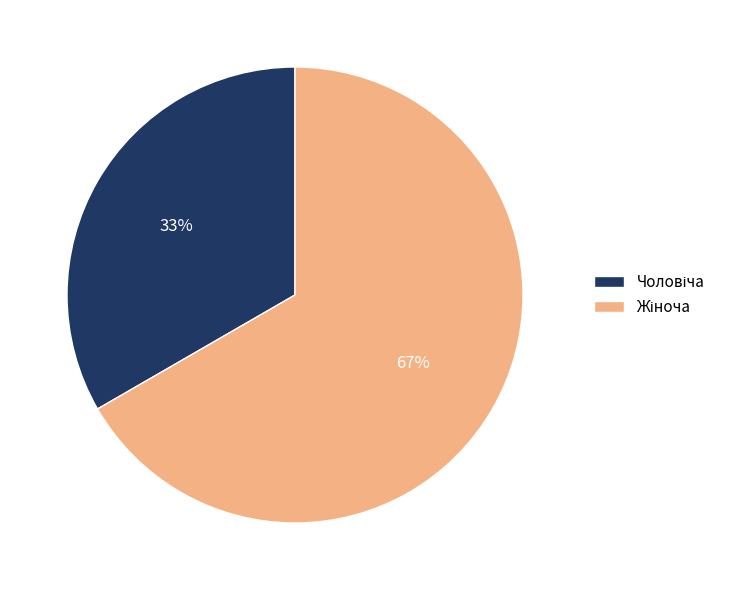

Is there a majority slice in this chart?

Yes